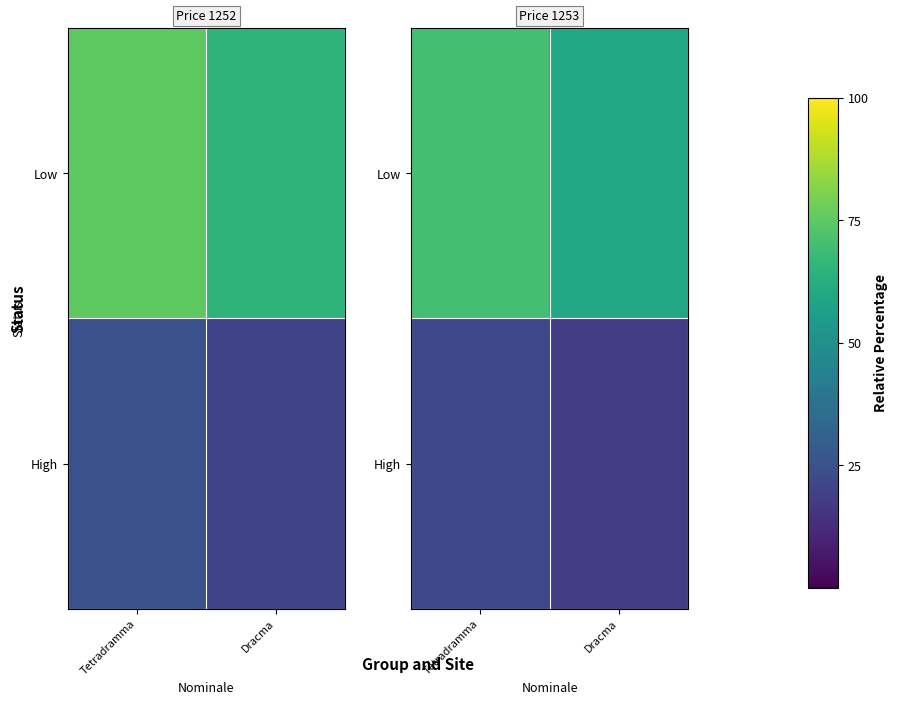

Which series has the largest total across all categories?

Low